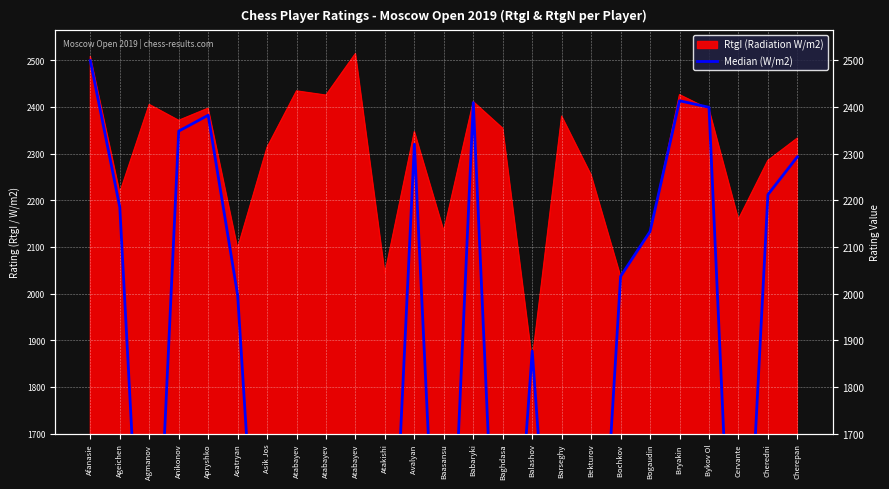

True or false: the data shows 2399 at Bykov Ol.

True